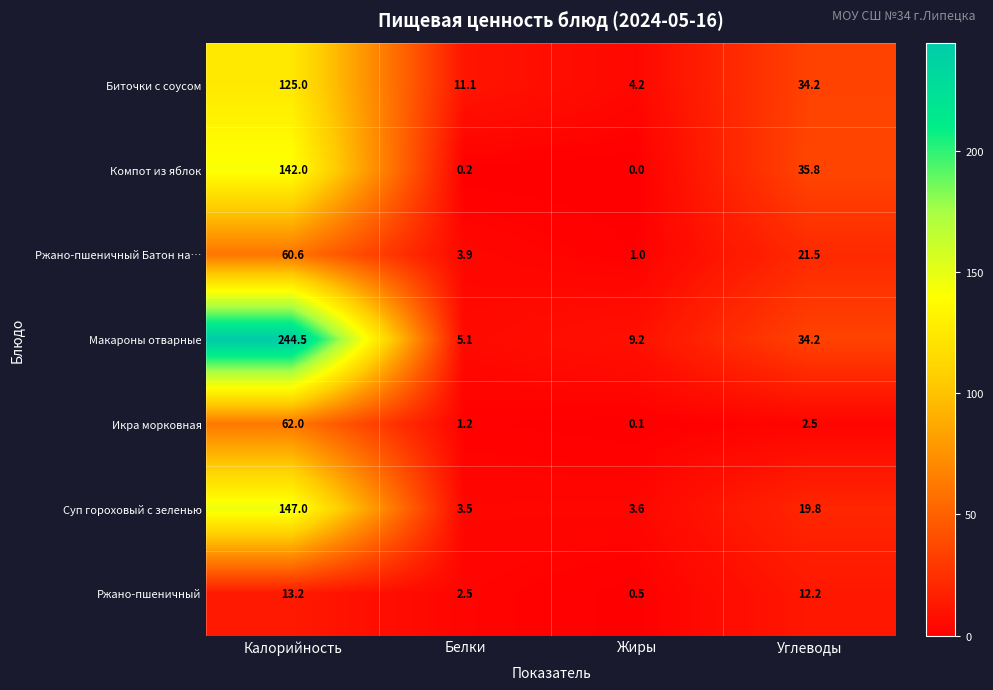

At which category is the sum across all series the highest?

Калорийность